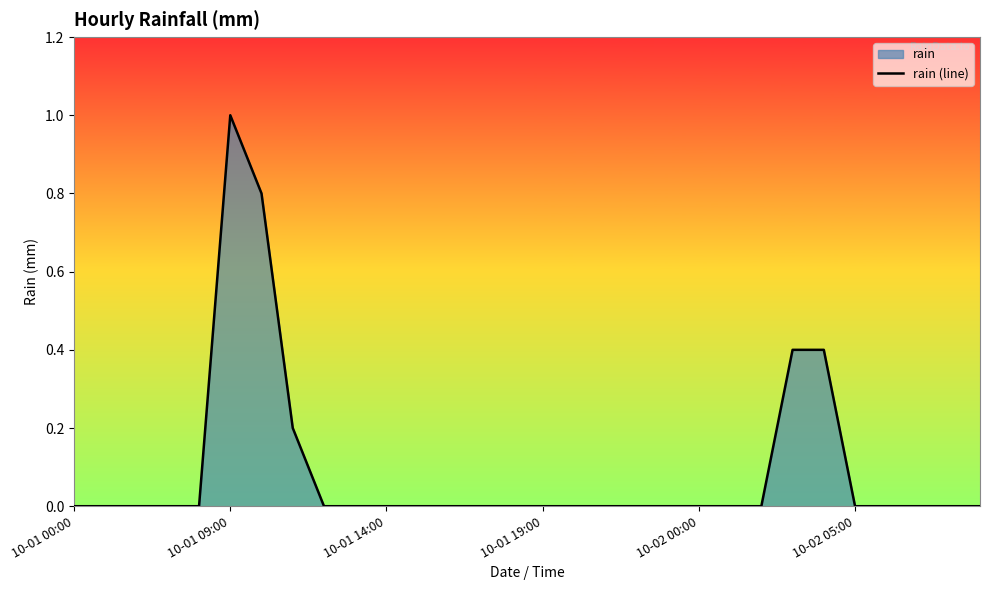

Which category has the highest value across all series?

10-01 09:00